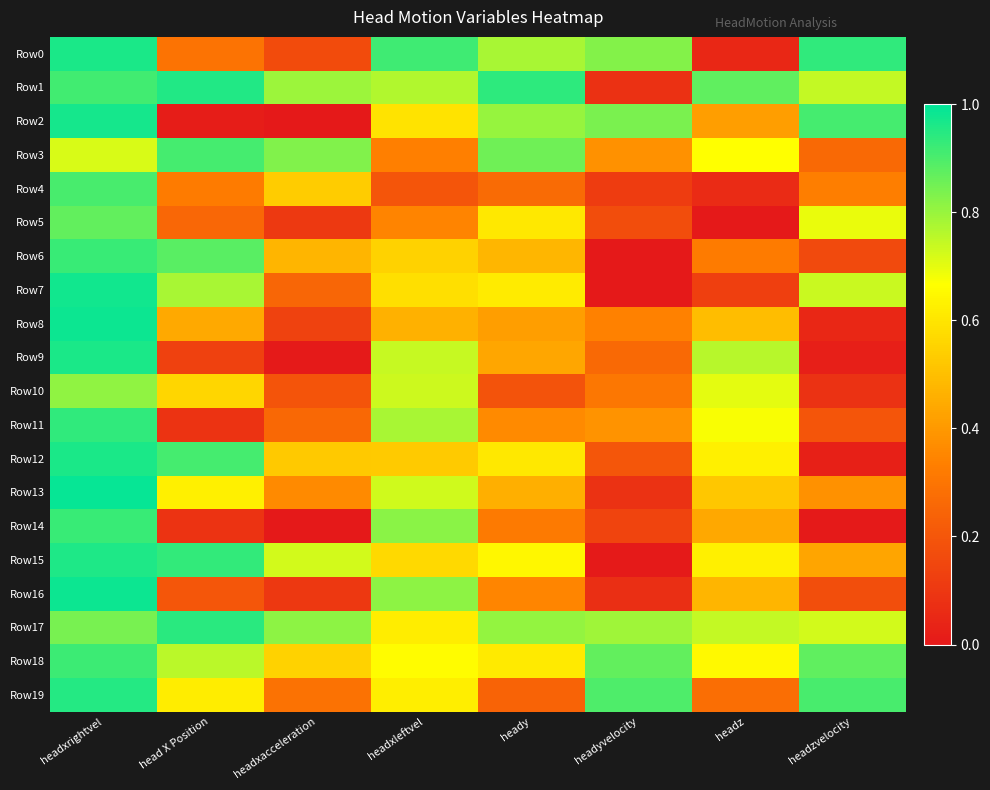

Between heady and headyvelocity, which is larger?

headyvelocity